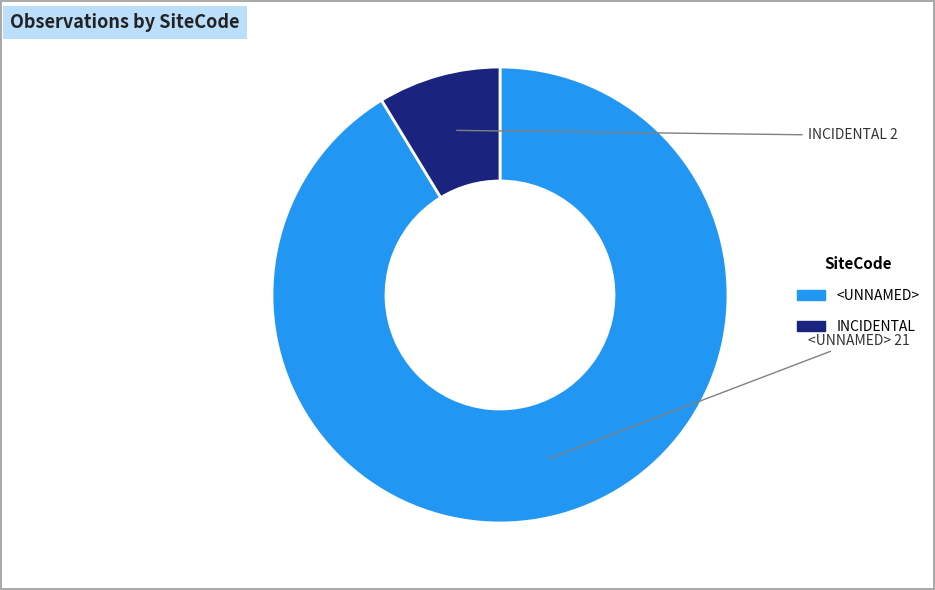

Rank the categories by value from lowest to highest.

INCIDENTAL, <UNNAMED>